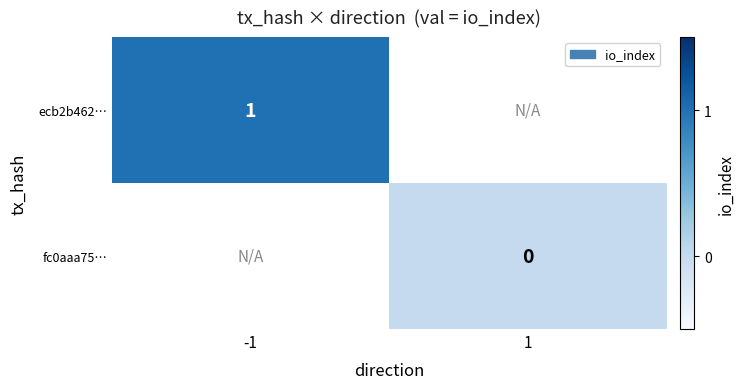

True or false: ecb2b462… has a value of 0 at -1.

False